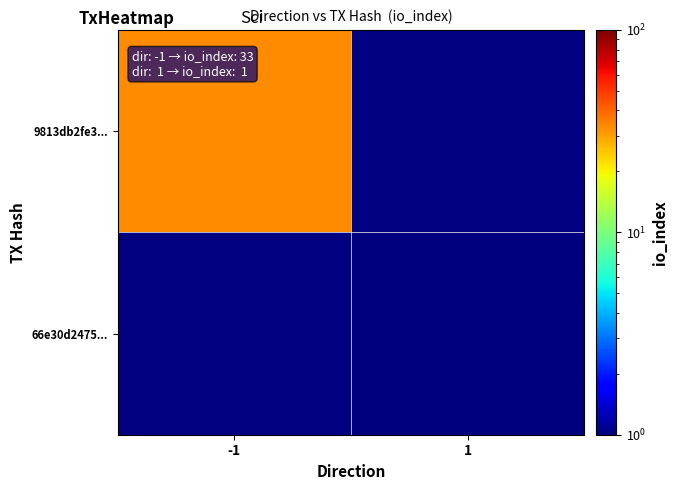

List the labels in order of 66e30d2475... value, smallest first.

-1, 1